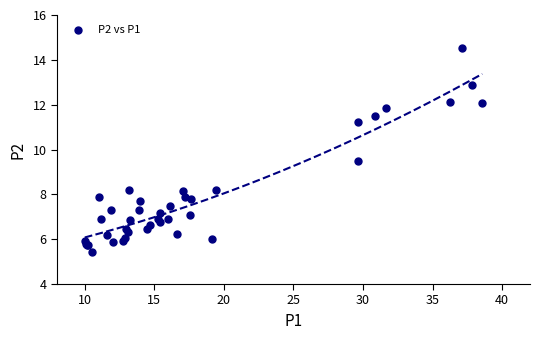

What Y value in the scatter plot is closest to 9?

9.5